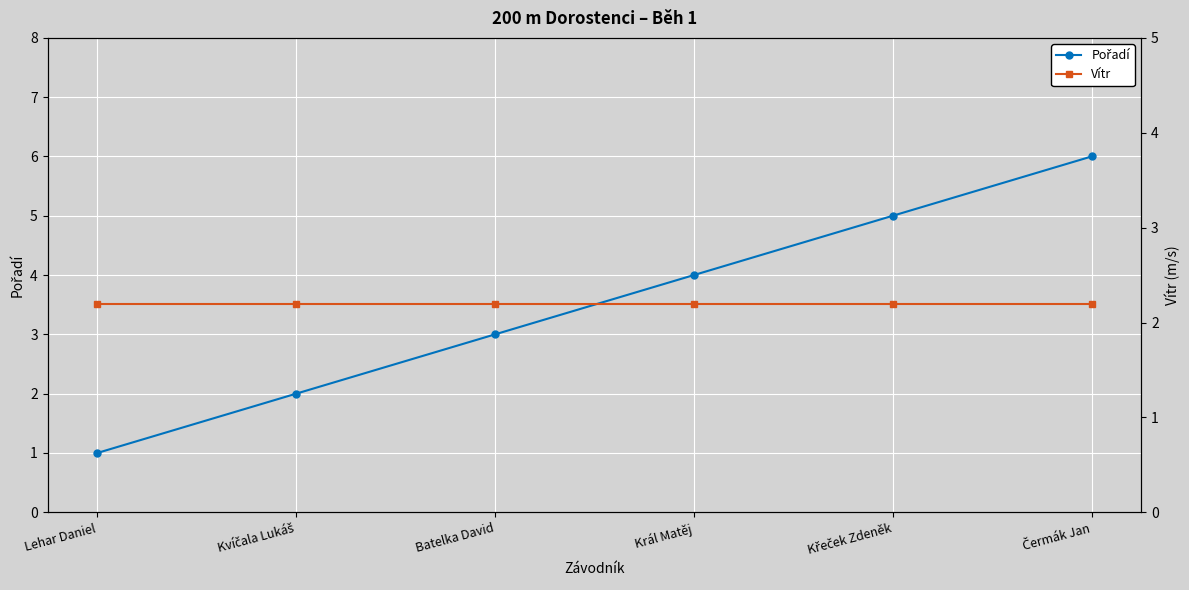

Is it true that Vítr equals 2.2 at Lehar Daniel?

True